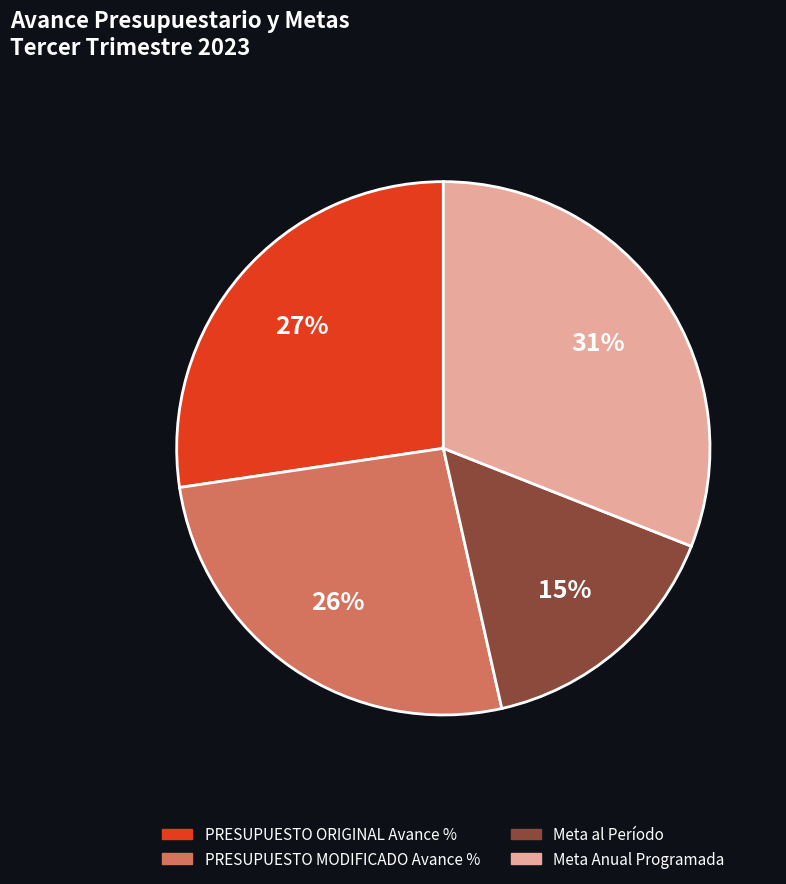

What is the ratio of the value at Meta Anual Programada to the value at PRESUPUESTO MODIFICADO Avance %?

1.2